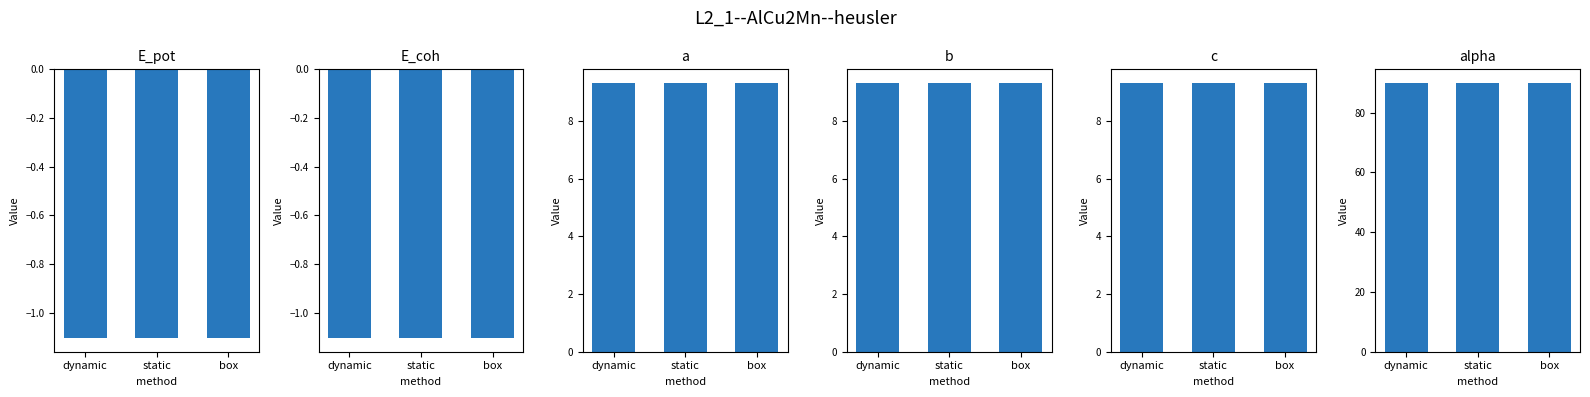

How many groups of bars are there?

3